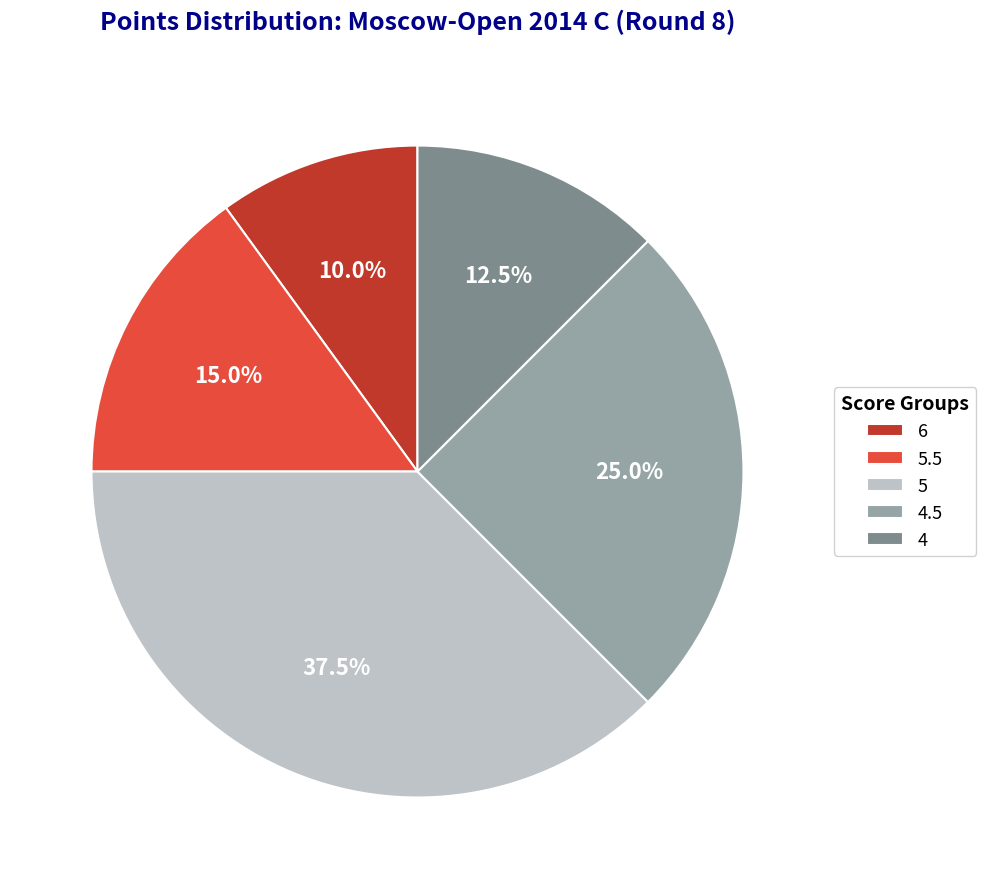

Is there a majority slice in this chart?

No